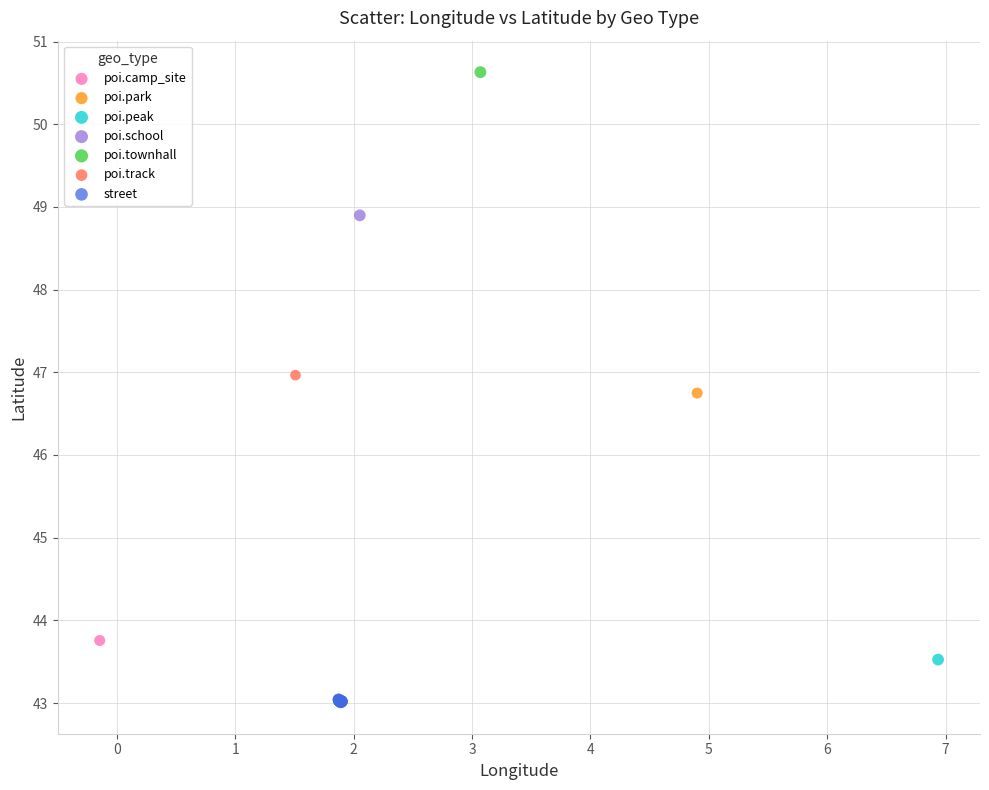

What are all the series names shown in the legend?

poi.camp_site, poi.park, poi.peak, poi.school, poi.townhall, poi.track, street